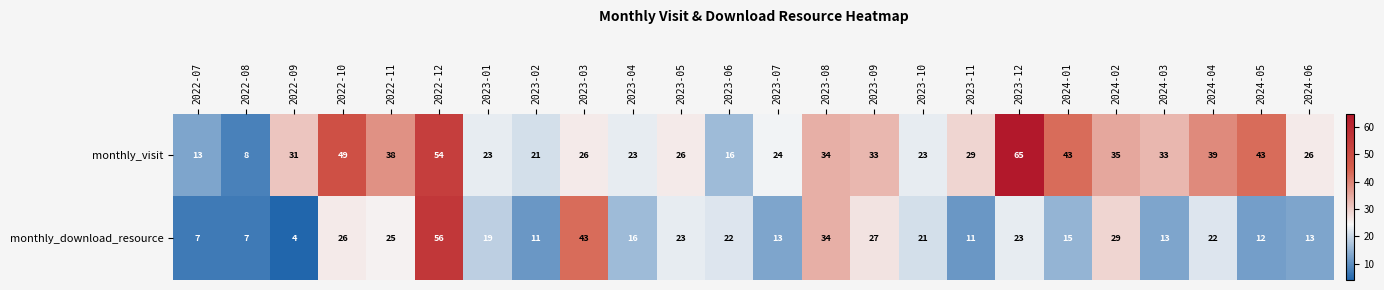

True or false: monthly_visit has a value of 29 at 2023-02.

False